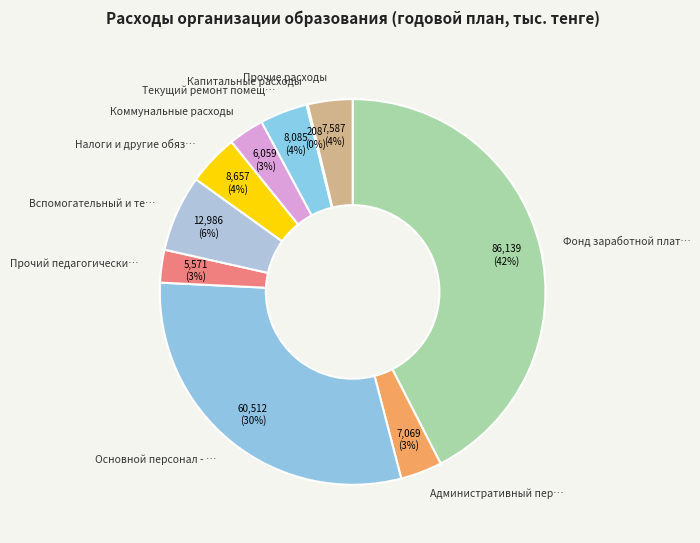

What is the smallest slice in the pie chart?

Капитальные расходы